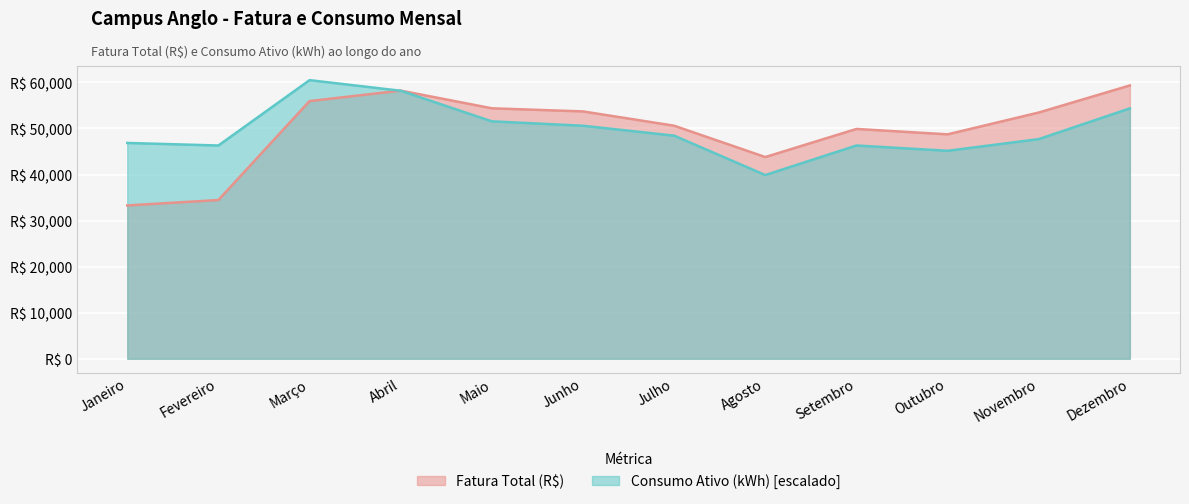

At which category does the chart reach its minimum across all series?

Janeiro